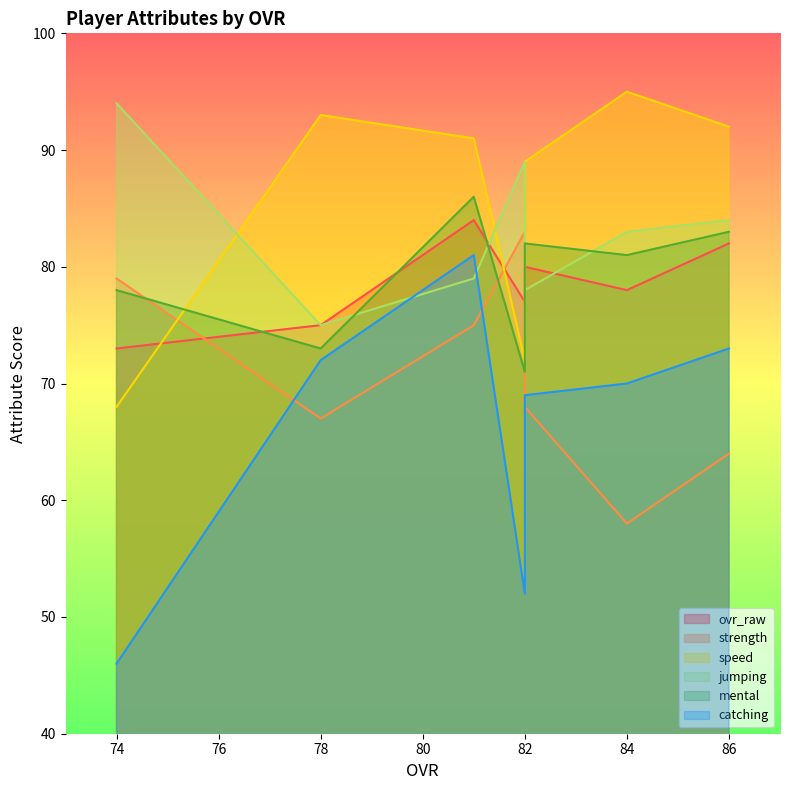

Is it true that ovr_raw equals 78 at 84?

True